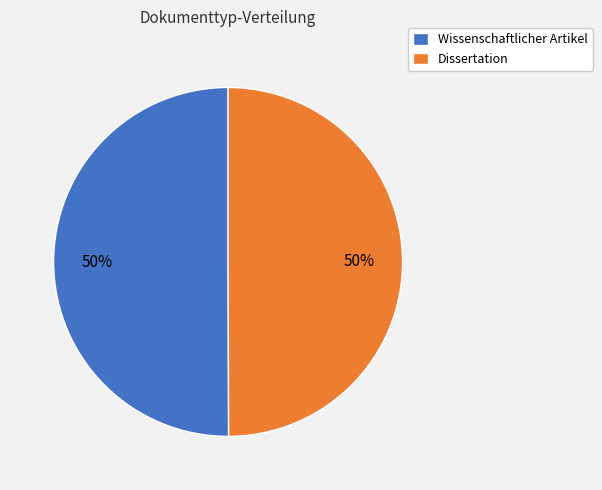

Is it true that Dissertation is 38% of the pie?

False